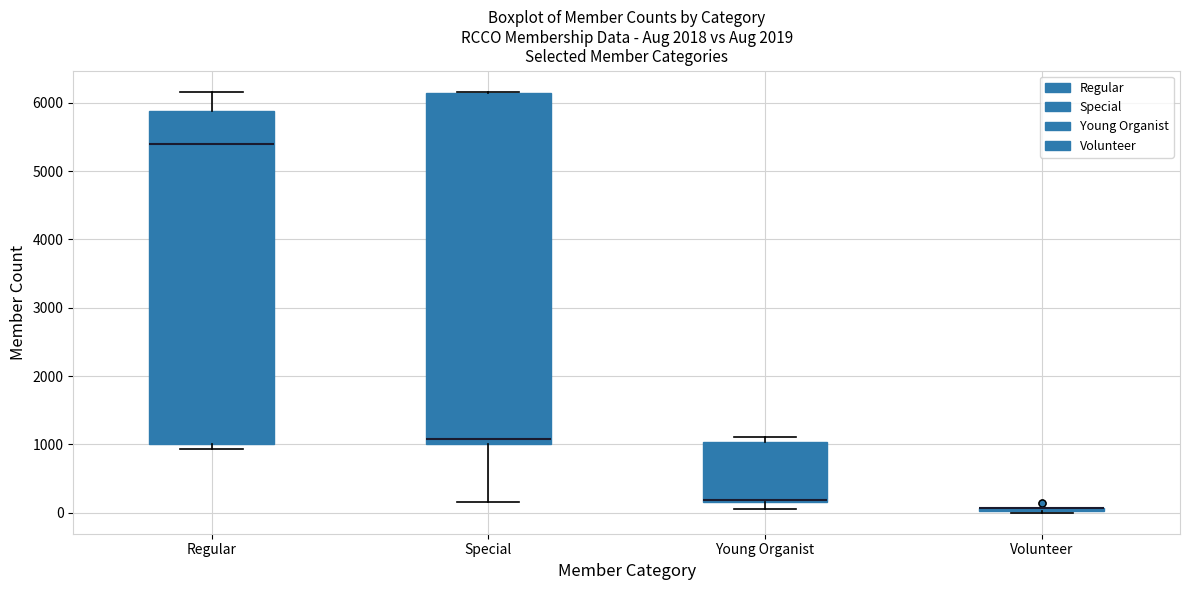

Reading left to right, transcribe this box plot: for each box, give where its median line is, the range the box spans, and where its two whiskers end, as read against the y-axis. The values are not printed on the chart, so give them approximately, as read against the axis.

Regular: median 5400, box 1000 to 5900, whiskers 900 to 6200
Special: median 1100, box 1000 to 6100, whiskers 200 to 6200
Young Organist: median 200 (just above the box's lower edge), box 200 to 1000, whiskers 100 to 1100
Volunteer: box collapsed to a line at 100, whiskers 0 to 100